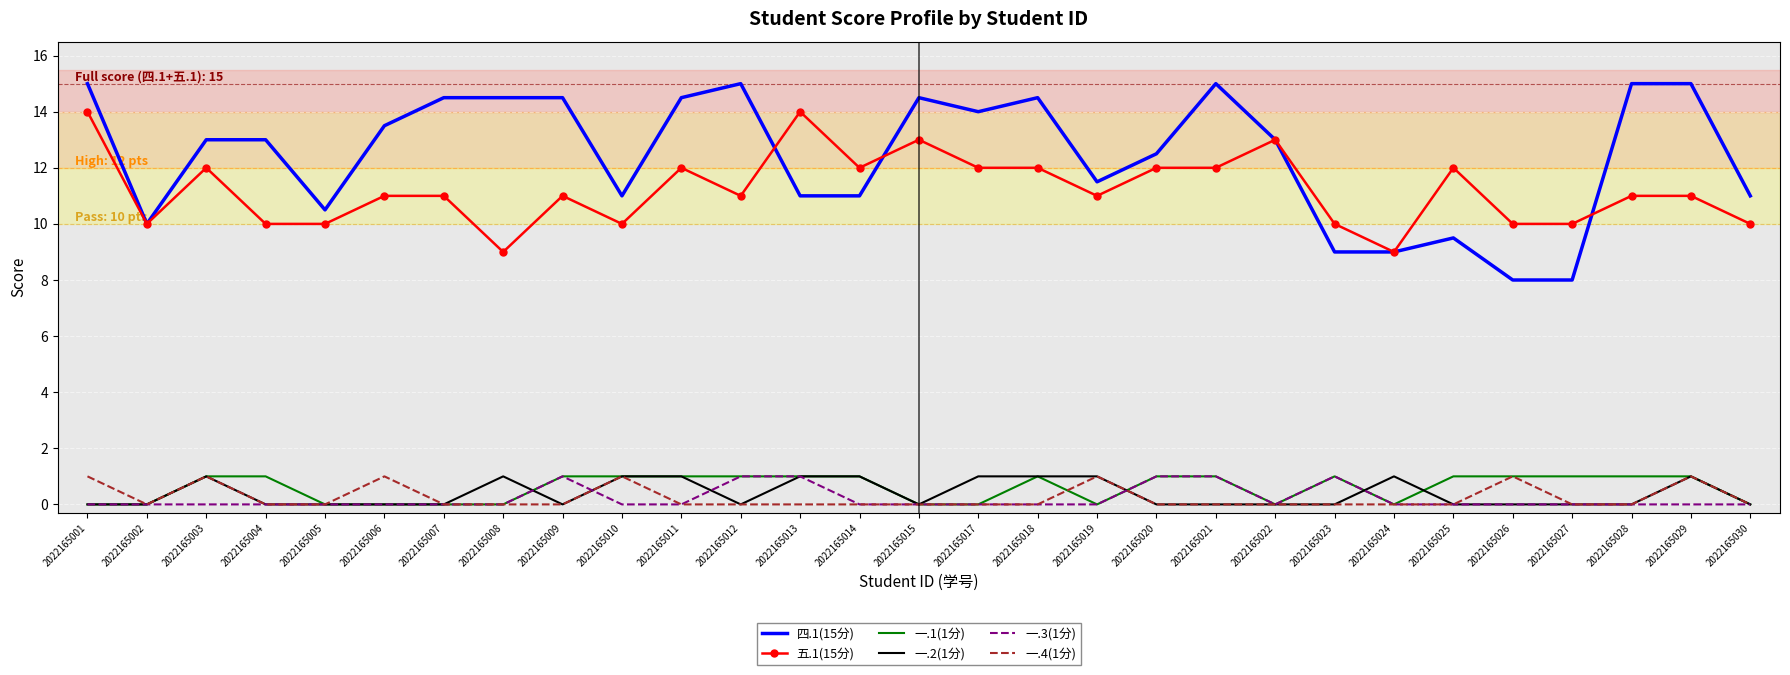

Reading left to right, extract all data points from this chart.

四.1(15分): 2022165001=15.0	2022165002=10.0	2022165003=13.0	2022165004=13.0	2022165005=10.5	2022165006=13.5	2022165007=14.5	2022165008=14.5	2022165009=14.5	2022165010=11.0	2022165011=14.5	2022165012=15.0	2022165013=11.0	2022165014=11.0	2022165015=14.5	2022165017=14.0	2022165018=14.5	2022165019=11.5	2022165020=12.5	2022165021=15.0	2022165022=13.0	2022165023=9.0	2022165024=9.0	2022165025=9.5	2022165026=8.0	2022165027=8.0	2022165028=15.0	2022165029=15.0	2022165030=11.0
五.1(15分): 2022165001=14.0	2022165002=10.0	2022165003=12.0	2022165004=10.0	2022165005=10.0	2022165006=11.0	2022165007=11.0	2022165008=9.0	2022165009=11.0	2022165010=10.0	2022165011=12.0	2022165012=11.0	2022165013=14.0	2022165014=12.0	2022165015=13.0	2022165017=12.0	2022165018=12.0	2022165019=11.0	2022165020=12.0	2022165021=12.0	2022165022=13.0	2022165023=10.0	2022165024=9.0	2022165025=12.0	2022165026=10.0	2022165027=10.0	2022165028=11.0	2022165029=11.0	2022165030=10.0
一.1(1分): 2022165001=0.0	2022165002=0.0	2022165003=1.0	2022165004=1.0	2022165005=0.0	2022165006=0.0	2022165007=0.0	2022165008=0.0	2022165009=1.0	2022165010=1.0	2022165011=1.0	2022165012=1.0	2022165013=1.0	2022165014=1.0	2022165015=0.0	2022165017=0.0	2022165018=1.0	2022165019=0.0	2022165020=1.0	2022165021=1.0	2022165022=0.0	2022165023=1.0	2022165024=0.0	2022165025=1.0	2022165026=1.0	2022165027=1.0	2022165028=1.0	2022165029=1.0	2022165030=0.0
一.2(1分): 2022165001=0.0	2022165002=0.0	2022165003=1.0	2022165004=0.0	2022165005=0.0	2022165006=0.0	2022165007=0.0	2022165008=1.0	2022165009=0.0	2022165010=1.0	2022165011=1.0	2022165012=0.0	2022165013=1.0	2022165014=1.0	2022165015=0.0	2022165017=1.0	2022165018=1.0	2022165019=1.0	2022165020=0.0	2022165021=0.0	2022165022=0.0	2022165023=0.0	2022165024=1.0	2022165025=0.0	2022165026=0.0	2022165027=0.0	2022165028=0.0	2022165029=1.0	2022165030=0.0
一.3(1分): 2022165001=0.0	2022165002=0.0	2022165003=0.0	2022165004=0.0	2022165005=0.0	2022165006=0.0	2022165007=0.0	2022165008=0.0	2022165009=1.0	2022165010=0.0	2022165011=0.0	2022165012=1.0	2022165013=1.0	2022165014=0.0	2022165015=0.0	2022165017=0.0	2022165018=0.0	2022165019=0.0	2022165020=1.0	2022165021=1.0	2022165022=0.0	2022165023=1.0	2022165024=0.0	2022165025=0.0	2022165026=0.0	2022165027=0.0	2022165028=0.0	2022165029=0.0	2022165030=0.0
一.4(1分): 2022165001=1.0	2022165002=0.0	2022165003=1.0	2022165004=0.0	2022165005=0.0	2022165006=1.0	2022165007=0.0	2022165008=0.0	2022165009=0.0	2022165010=1.0	2022165011=0.0	2022165012=0.0	2022165013=0.0	2022165014=0.0	2022165015=0.0	2022165017=0.0	2022165018=0.0	2022165019=1.0	2022165020=0.0	2022165021=0.0	2022165022=0.0	2022165023=0.0	2022165024=0.0	2022165025=0.0	2022165026=1.0	2022165027=0.0	2022165028=0.0	2022165029=1.0	2022165030=0.0